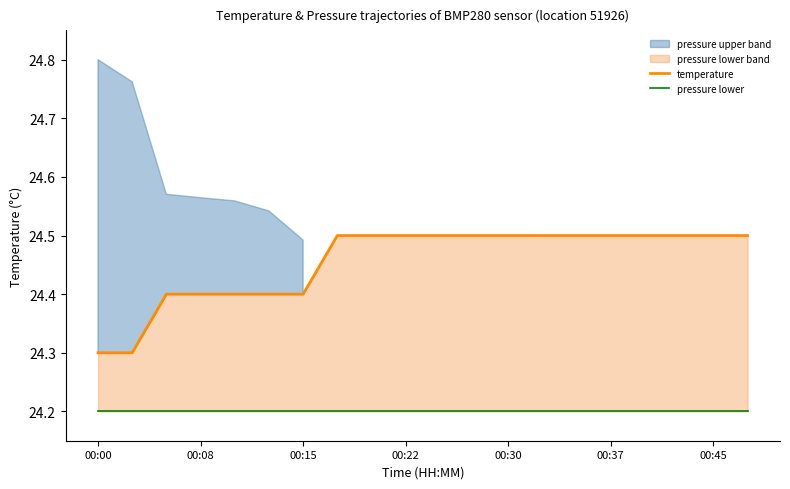

How many lines are shown in the chart?

2